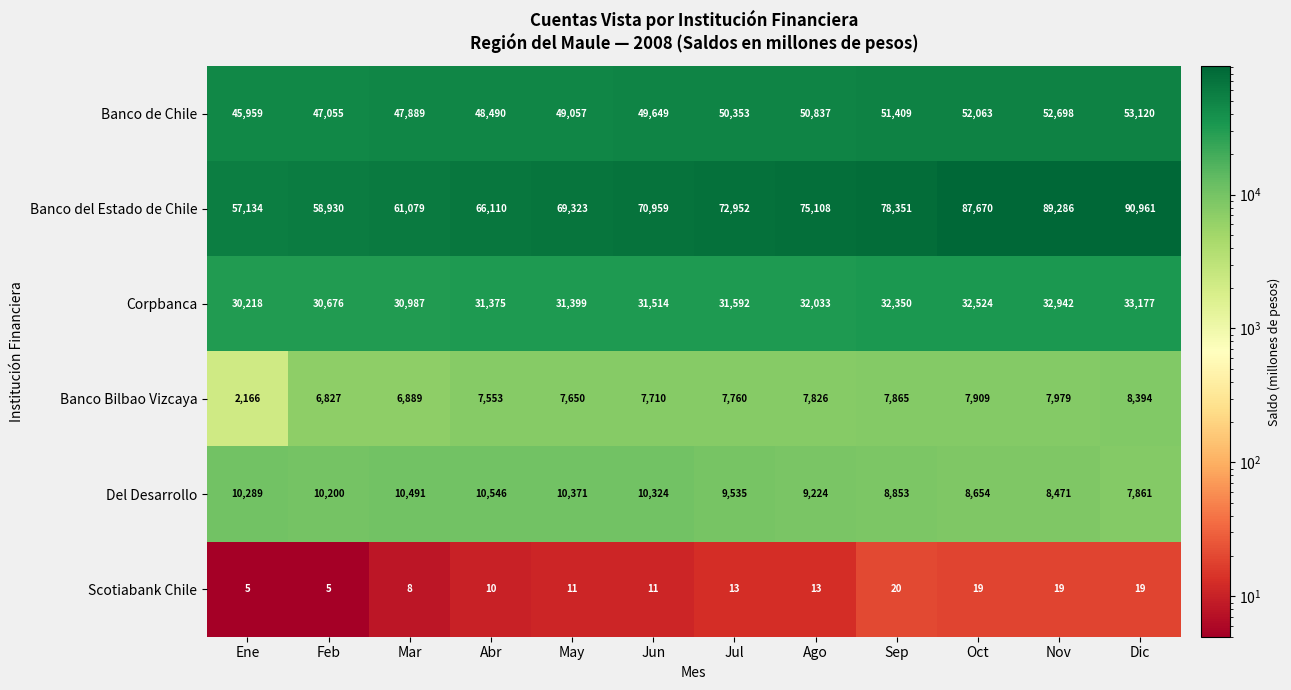

List the series in order of their peak value, highest first.

Banco del Estado de Chile, Banco de Chile, Corpbanca, Del Desarrollo, Banco Bilbao Vizcaya, Scotiabank Chile